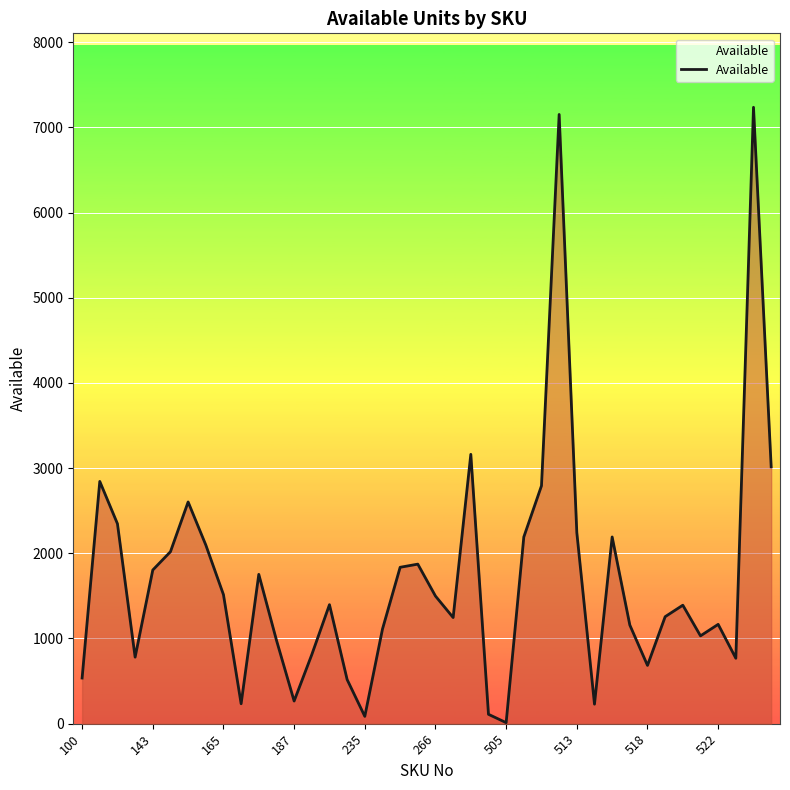

What is the greatest value displayed?

7236